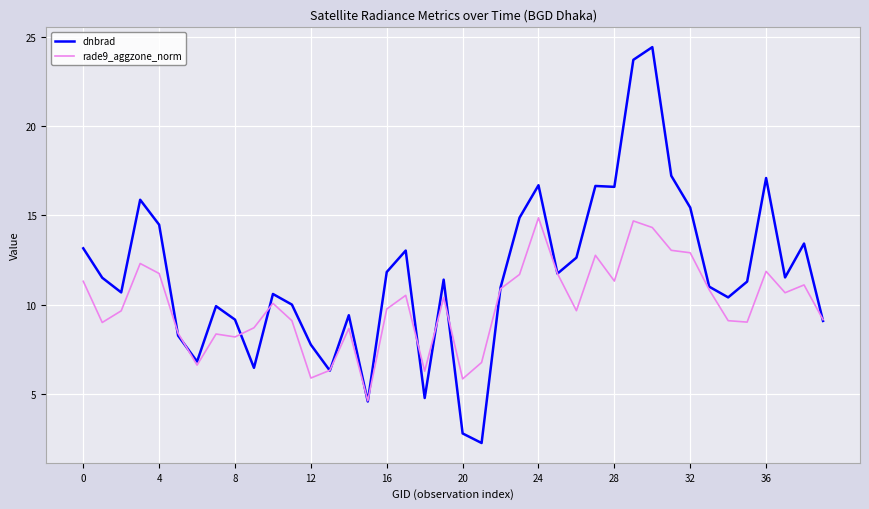

Which series has the widest spread of values?

dnbrad